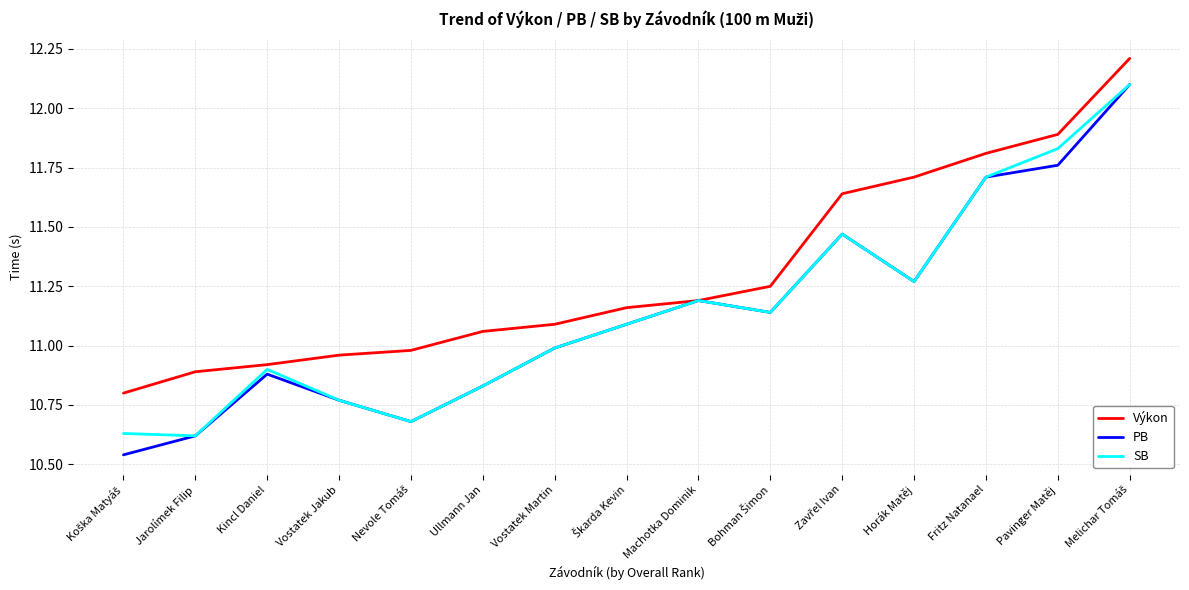

What position from the left is Vostatek Martin?

7